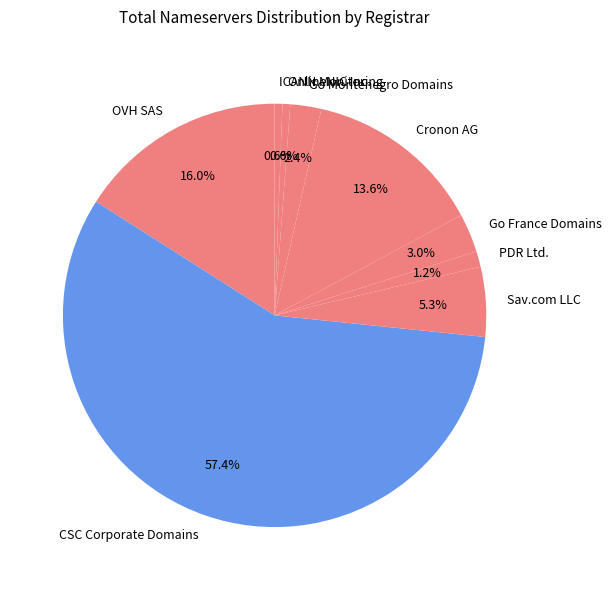

Does any single category account for the majority?

Yes